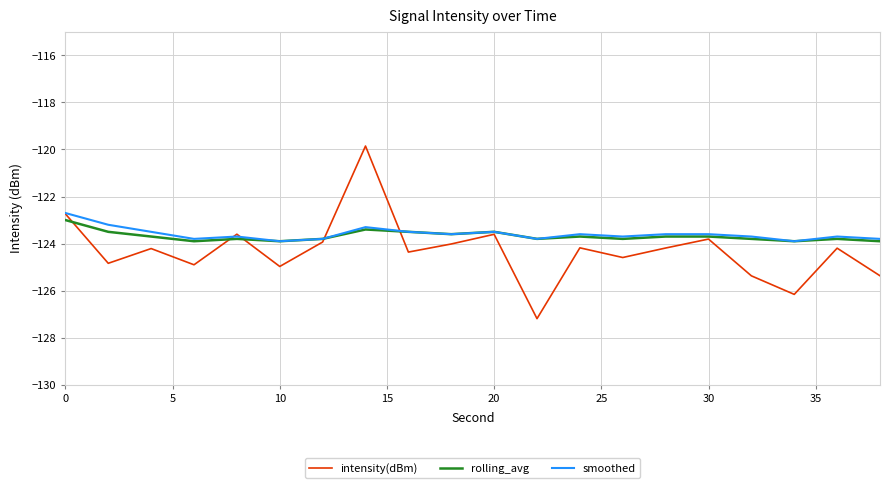

What is the smallest value displayed?

-127.2